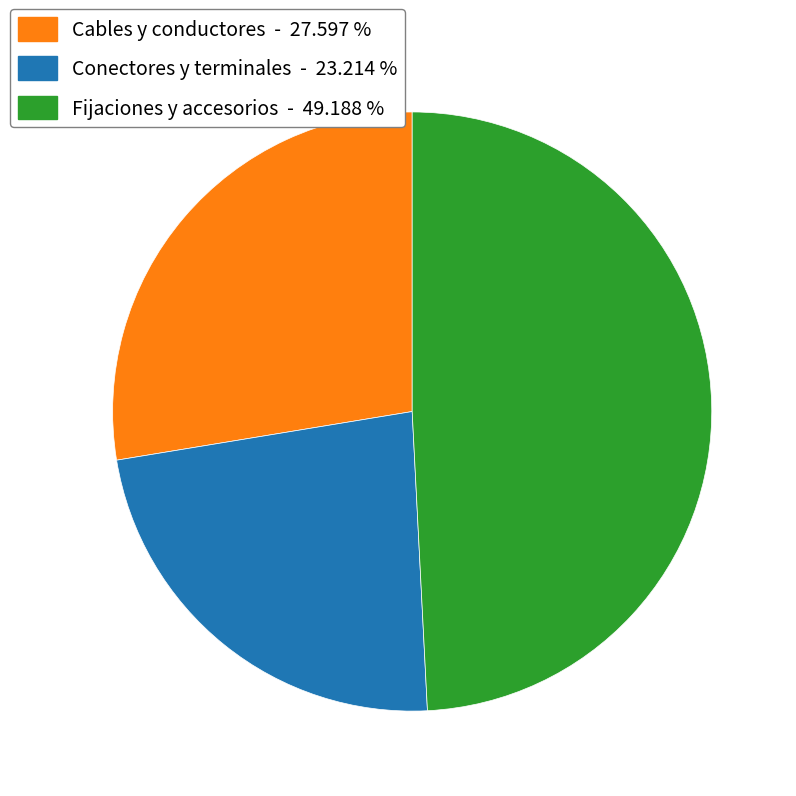

What is the smallest slice in the pie chart?

Conectores y terminales - 23.214 %